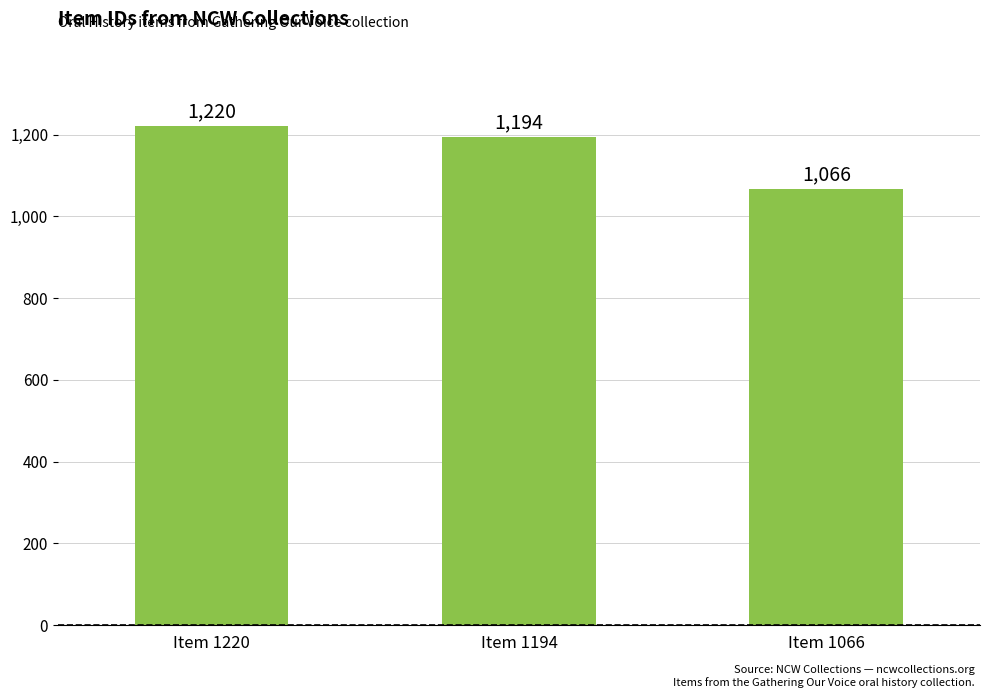

What is the difference between the values at Item 1220 and Item 1194?

26